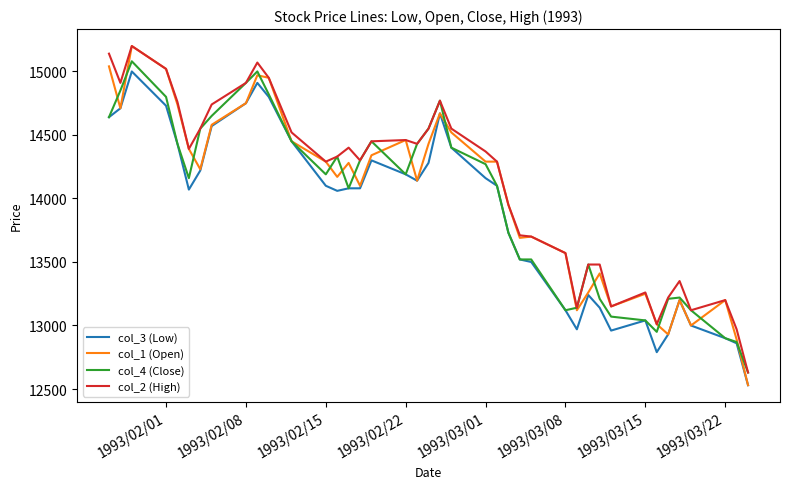

Which series has the largest range (max minus min)?

col_1 (Open)